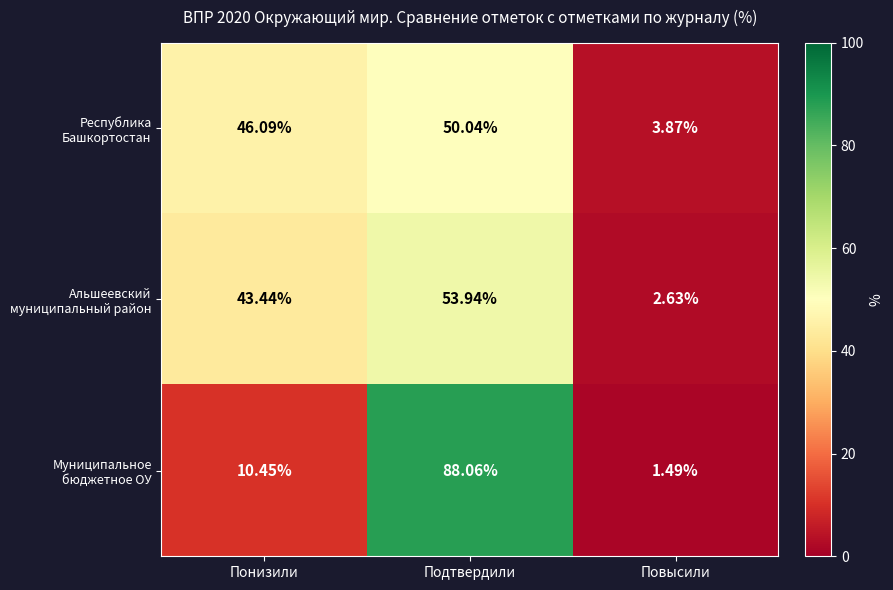

Which label corresponds to the smallest value in the chart?

Повысили